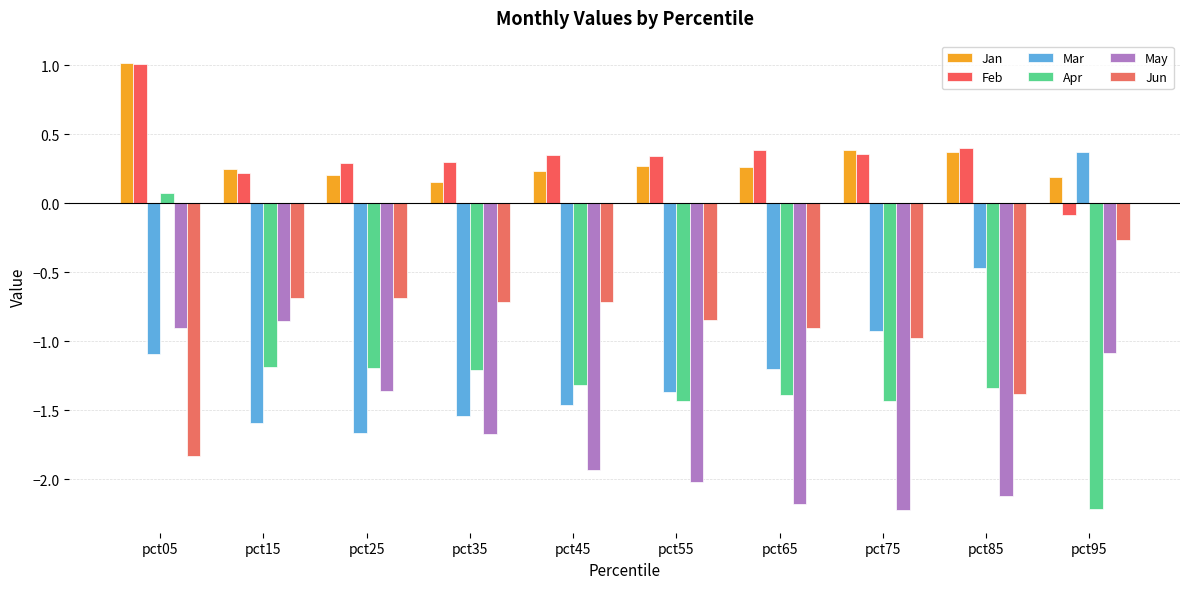

Which has a higher value, pct15 or pct85?

pct85